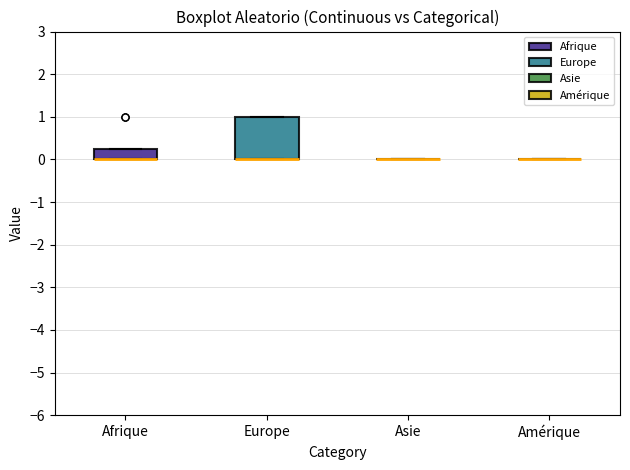

Comparing the boxes themselves (not the whiskers), which one is the tallest?

Europe